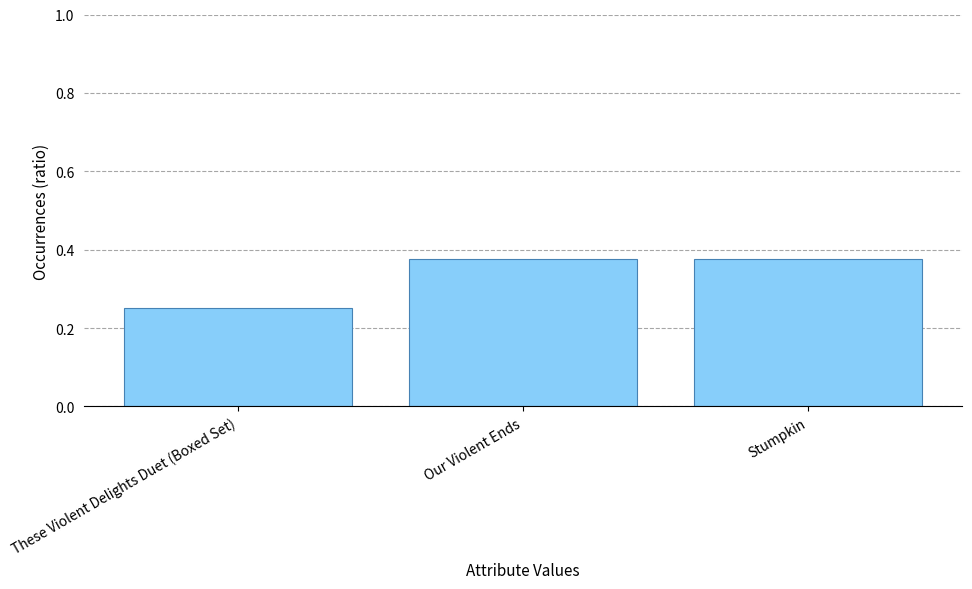

Is it true that the value at These Violent Delights Duet (Boxed Set) is 0.4?

False